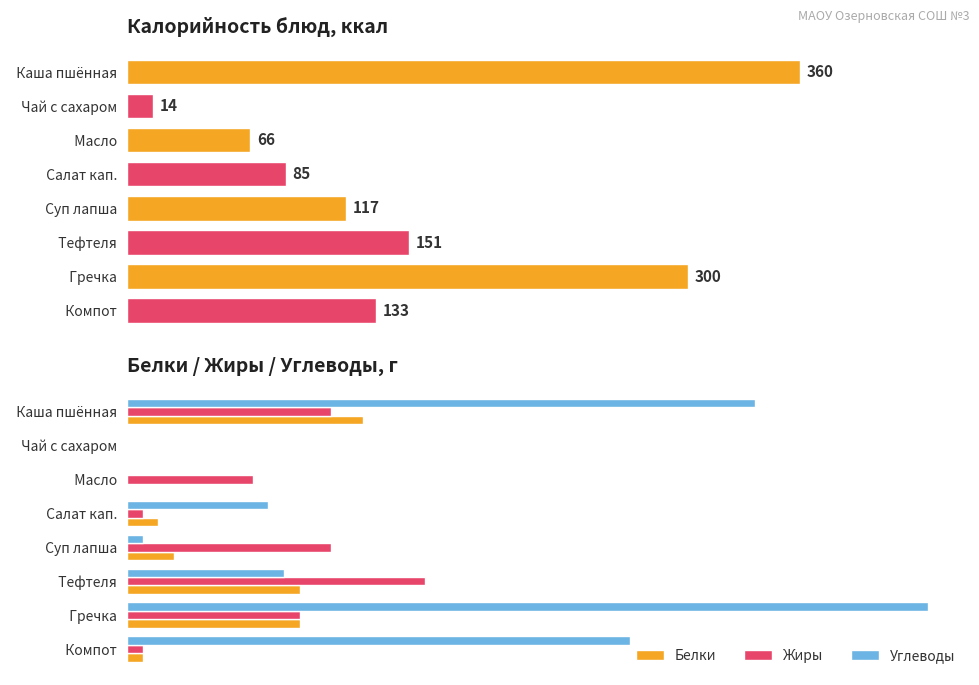

How many values in the Жиры series exceed 11?

3